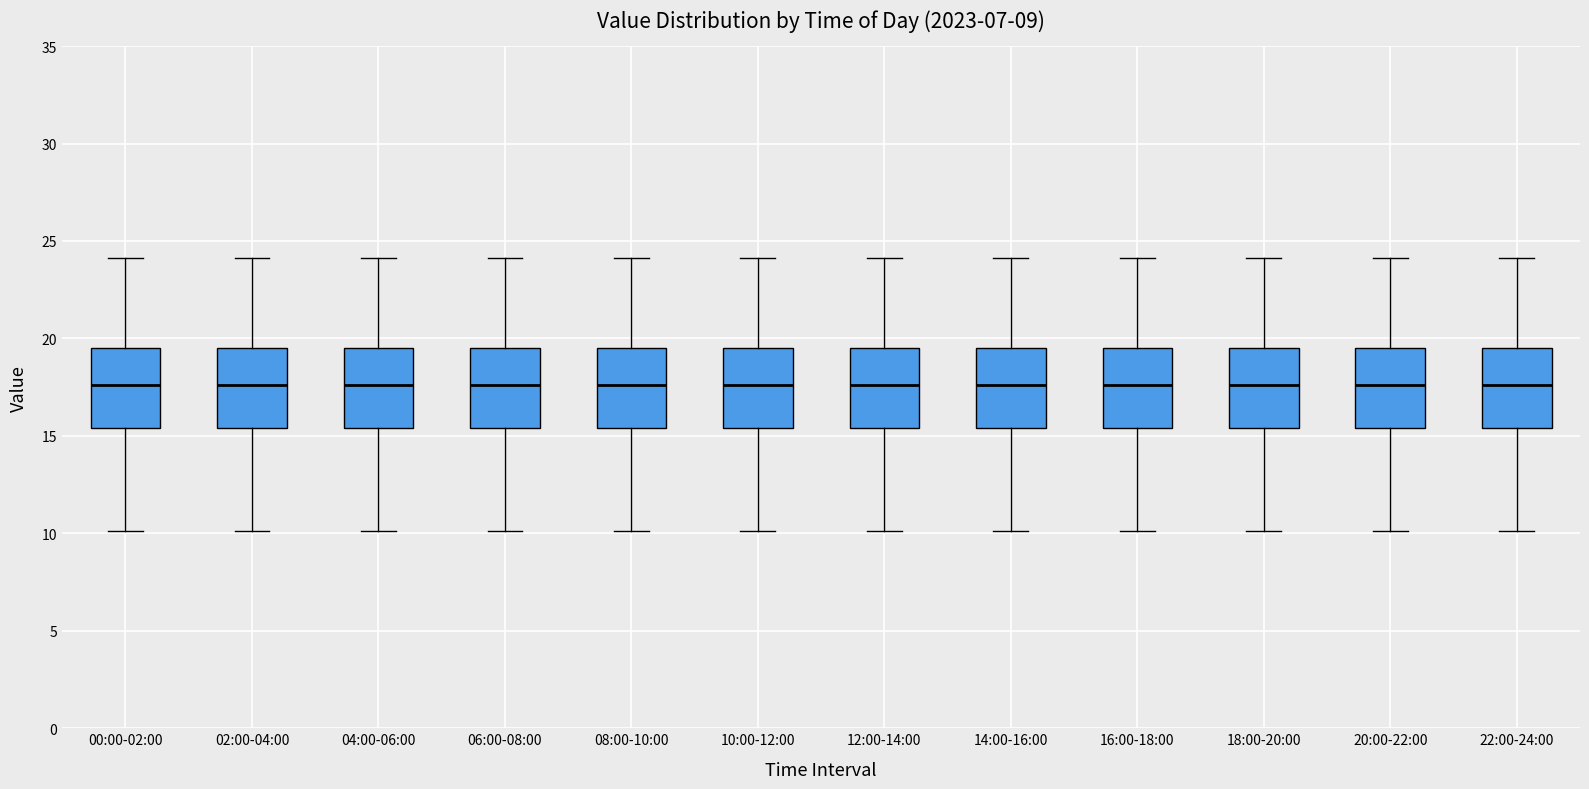

Reading left to right, read every box against the y-axis: the position of its median line, the range the box covers, and the ends of its whiskers. The values are not printed on the chart, so give them approximately, as read against the axis.

00:00-02:00: median 17.5, box 15.5 to 19.5, whiskers 10.0 to 24.0
02:00-04:00: median 17.5, box 15.5 to 19.5, whiskers 10.0 to 24.0
04:00-06:00: median 17.5, box 15.5 to 19.5, whiskers 10.0 to 24.0
06:00-08:00: median 17.5, box 15.5 to 19.5, whiskers 10.0 to 24.0
08:00-10:00: median 17.5, box 15.5 to 19.5, whiskers 10.0 to 24.0
10:00-12:00: median 17.5, box 15.5 to 19.5, whiskers 10.0 to 24.0
12:00-14:00: median 17.5, box 15.5 to 19.5, whiskers 10.0 to 24.0
14:00-16:00: median 17.5, box 15.5 to 19.5, whiskers 10.0 to 24.0
16:00-18:00: median 17.5, box 15.5 to 19.5, whiskers 10.0 to 24.0
18:00-20:00: median 17.5, box 15.5 to 19.5, whiskers 10.0 to 24.0
20:00-22:00: median 17.5, box 15.5 to 19.5, whiskers 10.0 to 24.0
22:00-24:00: median 17.5, box 15.5 to 19.5, whiskers 10.0 to 24.0